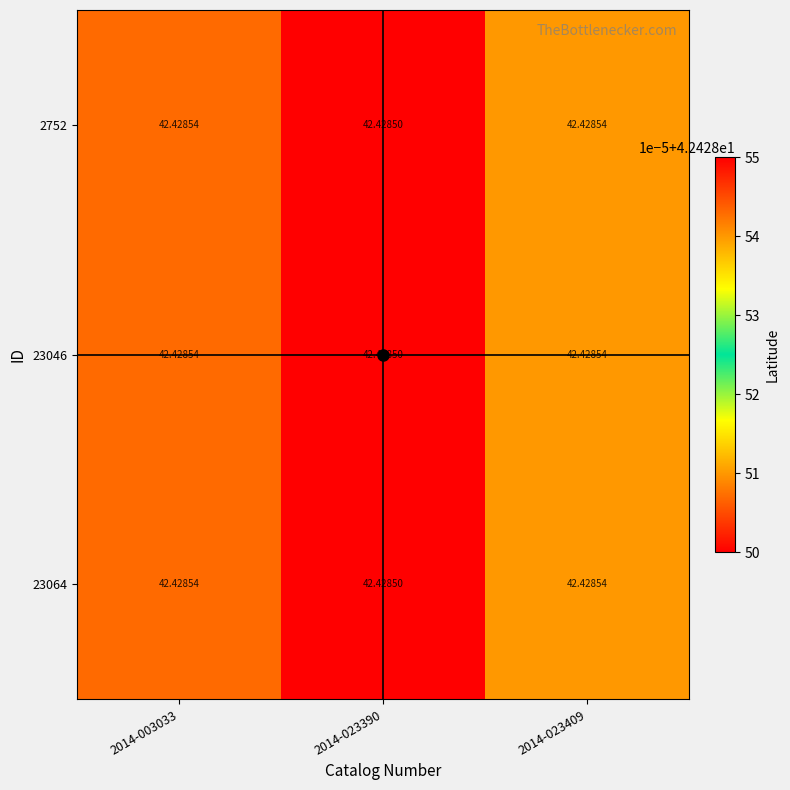

Is it true that 23046 equals 42.4 at 2014-023409?

True